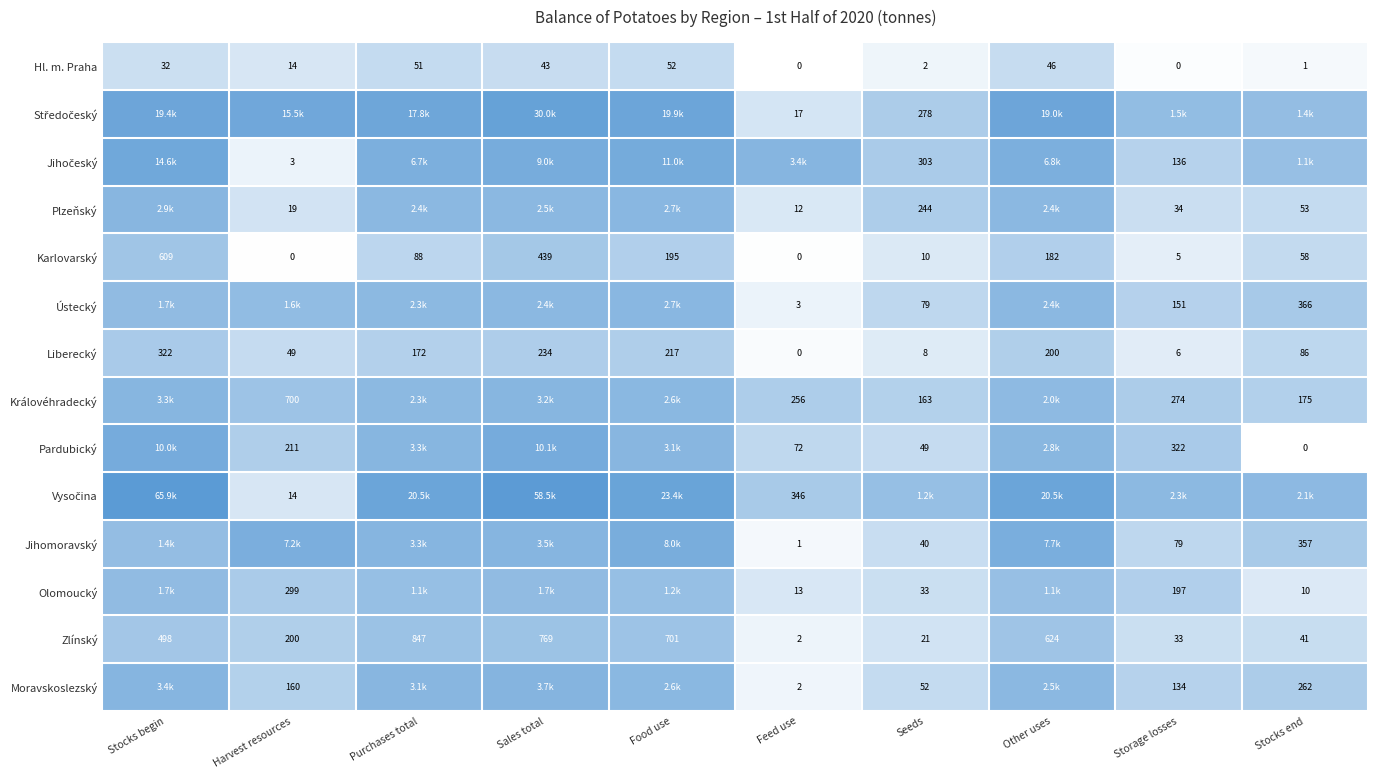

Between Seeds and Feed use, which is larger?

Seeds